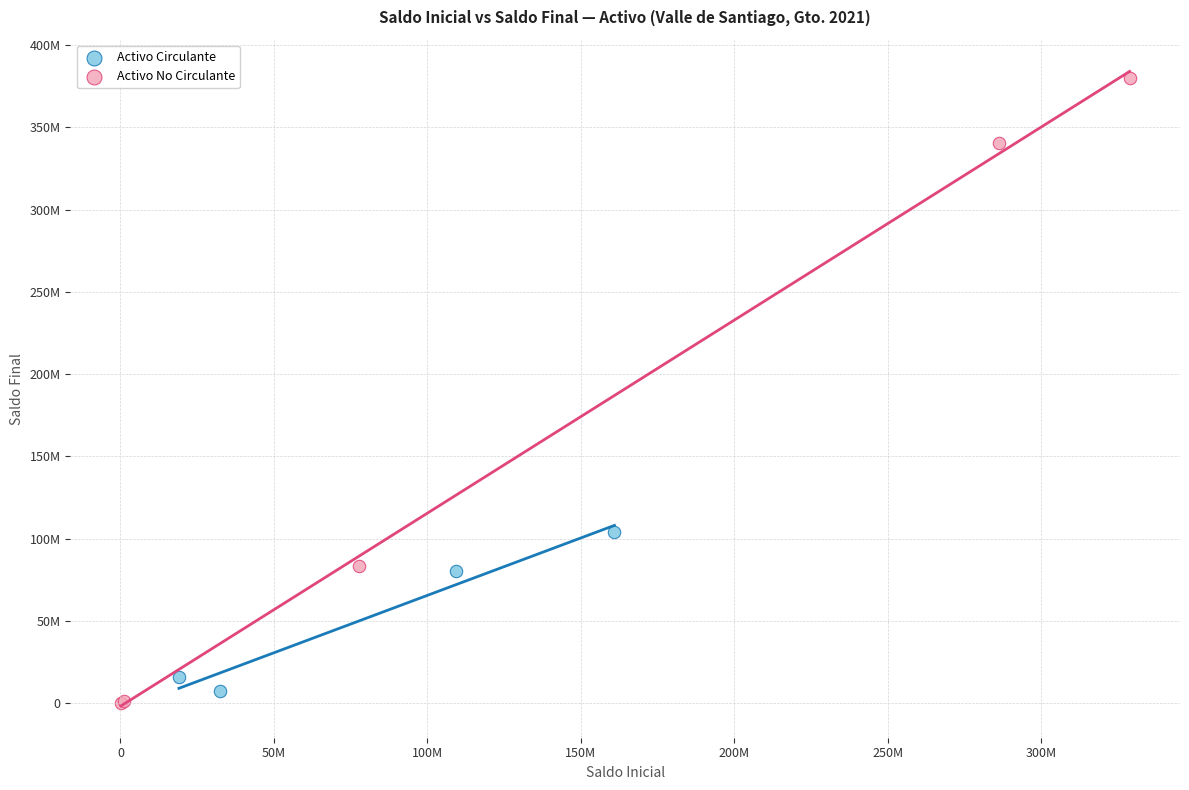

Which series reaches the minimum Y coordinate?

Activo No Circulante